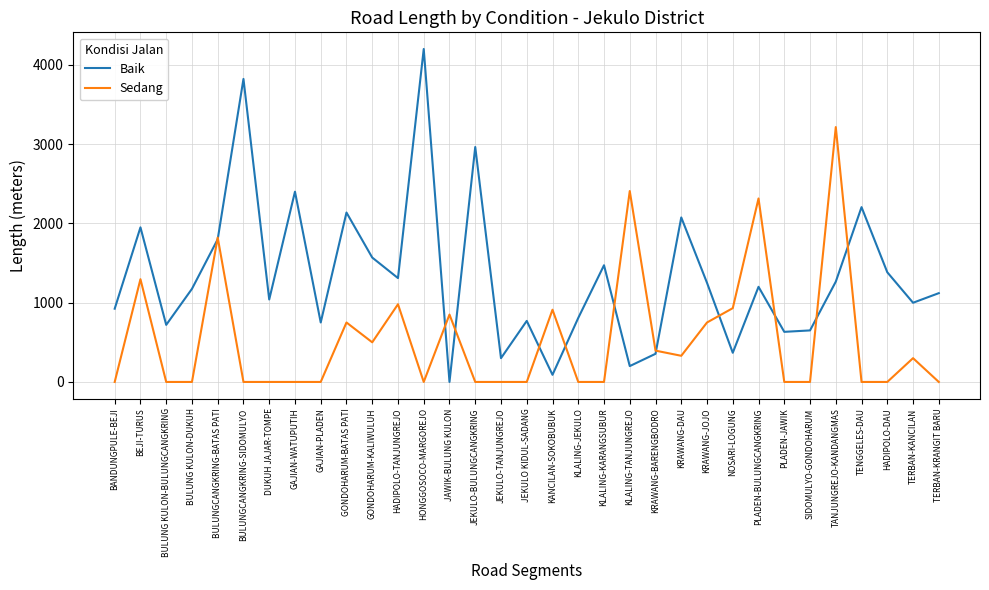

True or false: Sedang has a value of 750.0 at KRAWANG-JOJO.

True